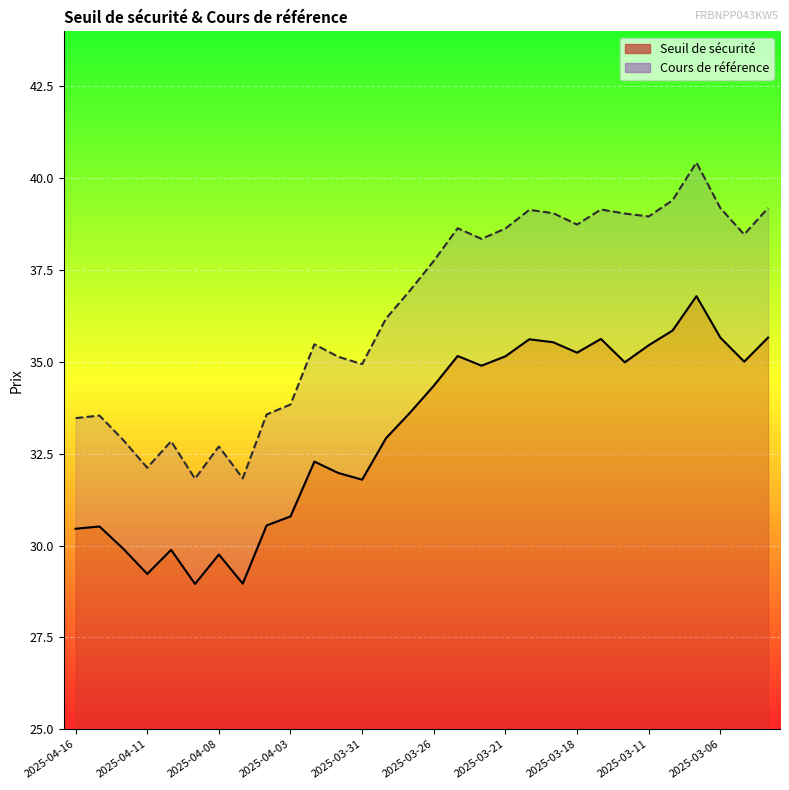

Which series has the largest range (max minus min)?

Cours de référence